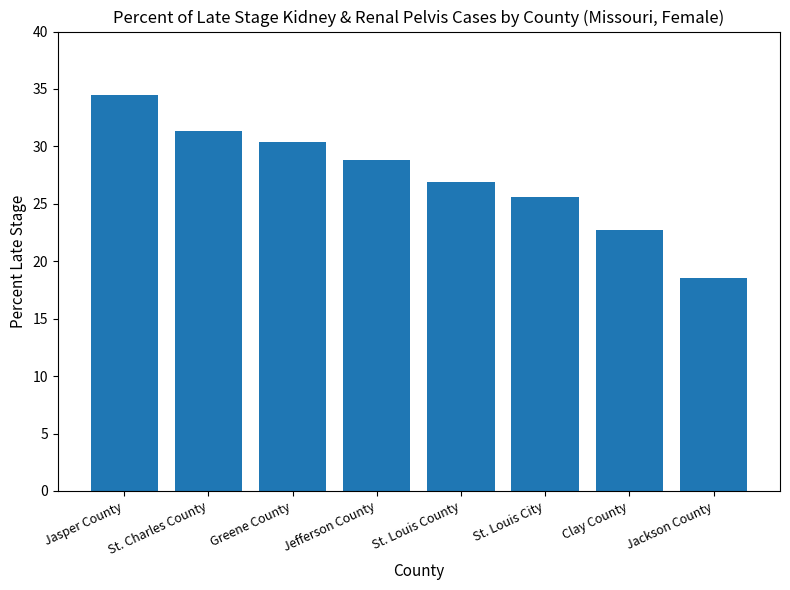

What is the difference between the values at St. Louis City and St. Louis County?

1.3